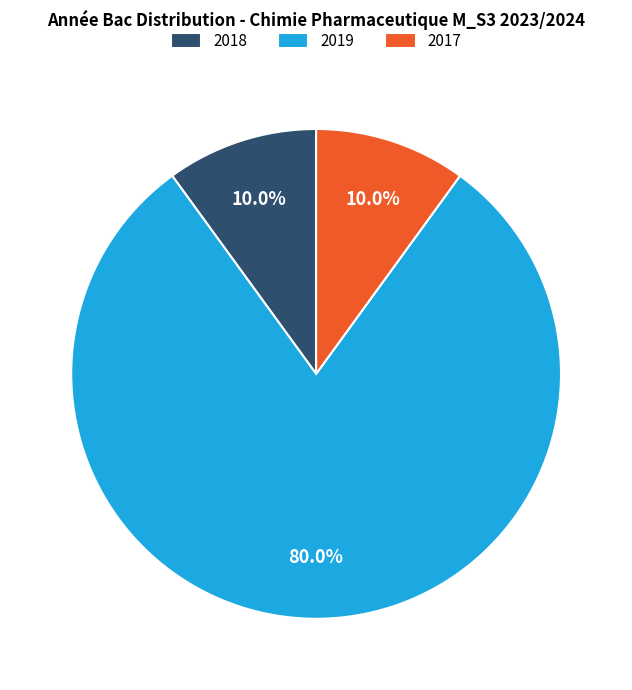

Do 2019 and 2018 together represent more than half of the pie?

Yes